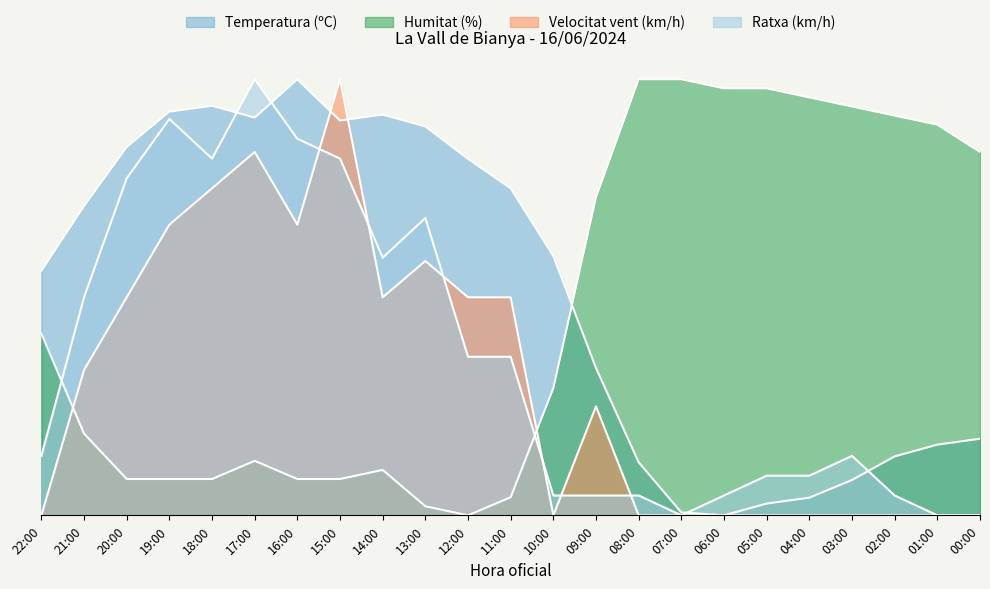

Which series has the largest total across all categories?

Temperatura (ºC)